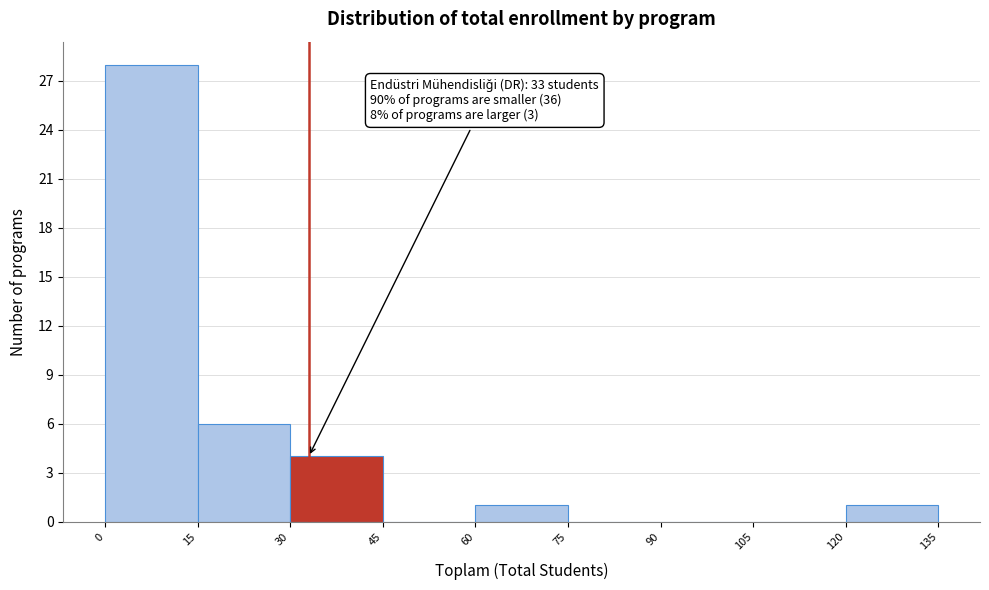

Over which range of the x-axis is the bar tallest?

0 to 15